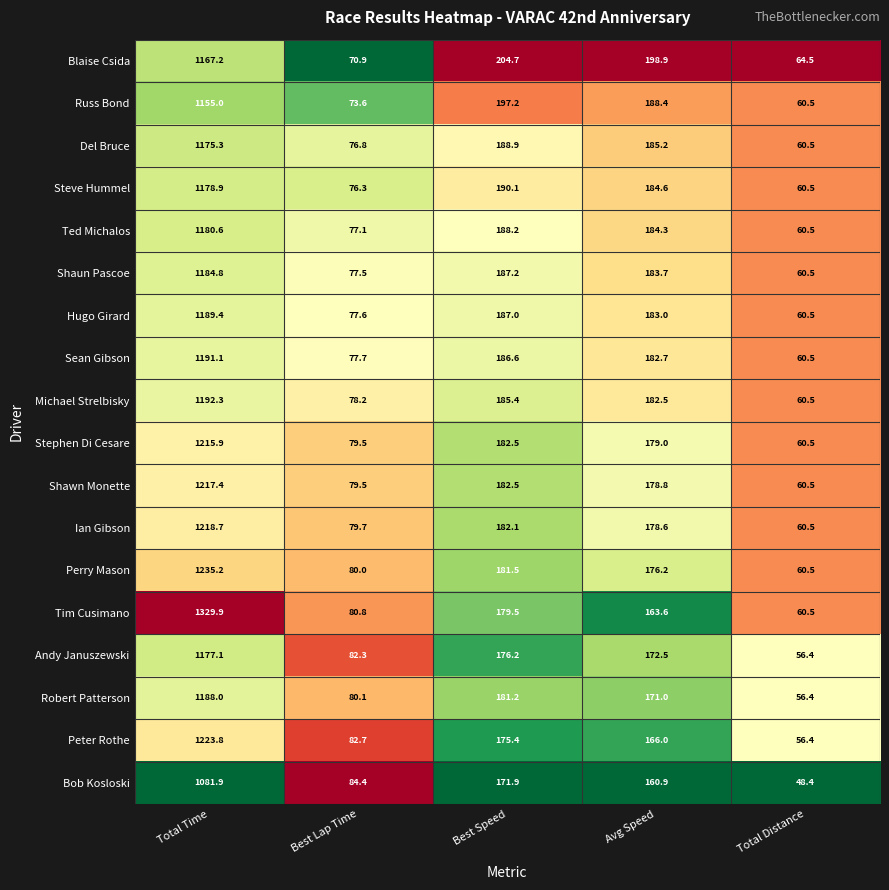

Read the Stephen Di Cesare value at Total Time.

1215.9